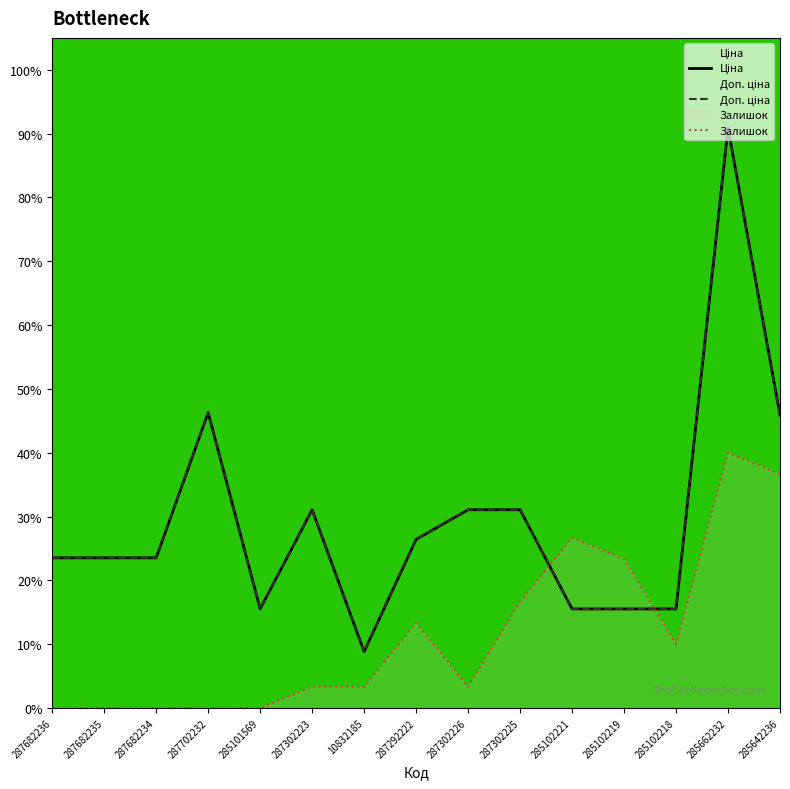

What is the label of the 8th point from the right?

287292222